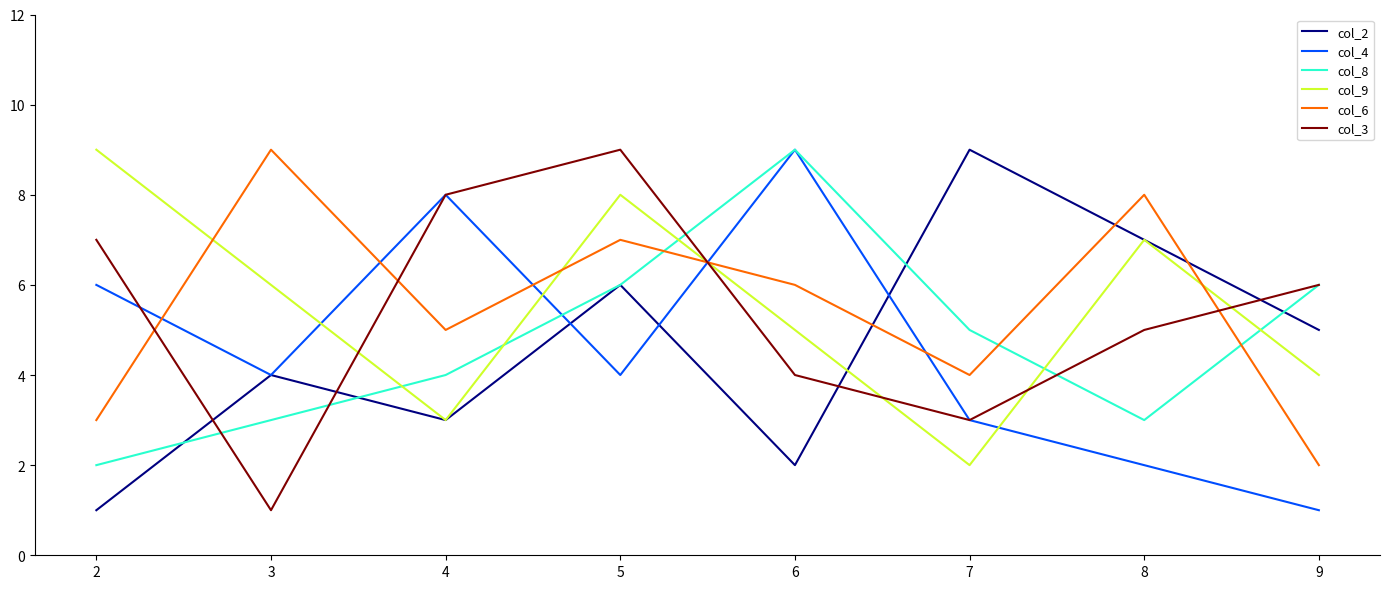

Between 7 and 9, which series saw the biggest shift?

col_2